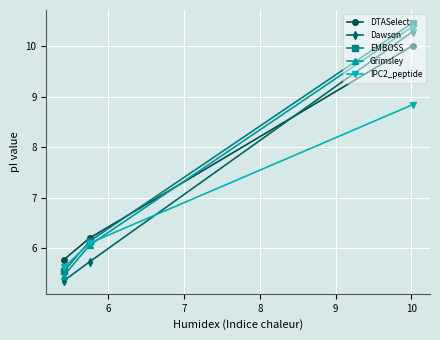

What are all the series names shown in the legend?

DTASelect, Dawson, EMBOSS, Grimsley, IPC2_peptide